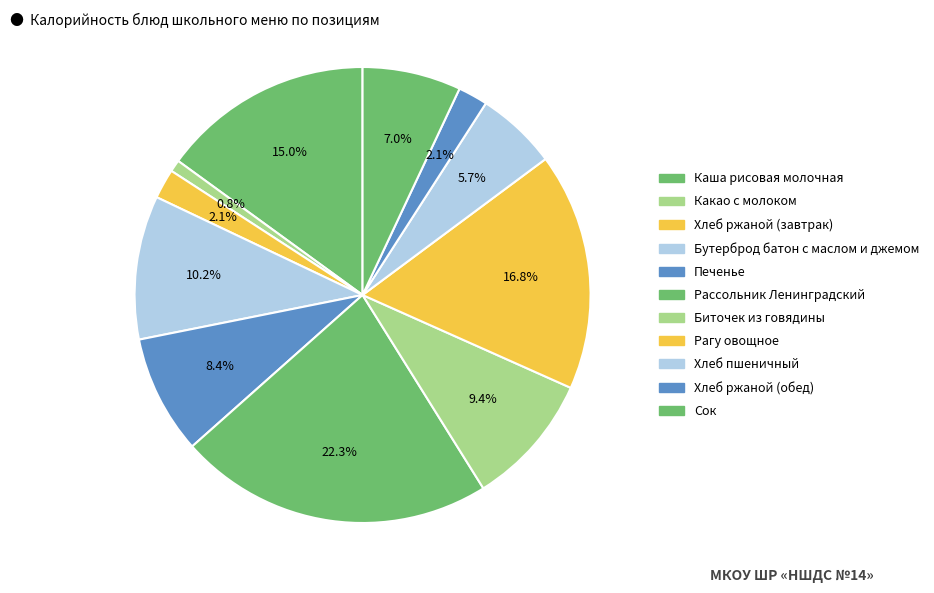

What percentage is the Печенье slice, to the nearest percent?

8%